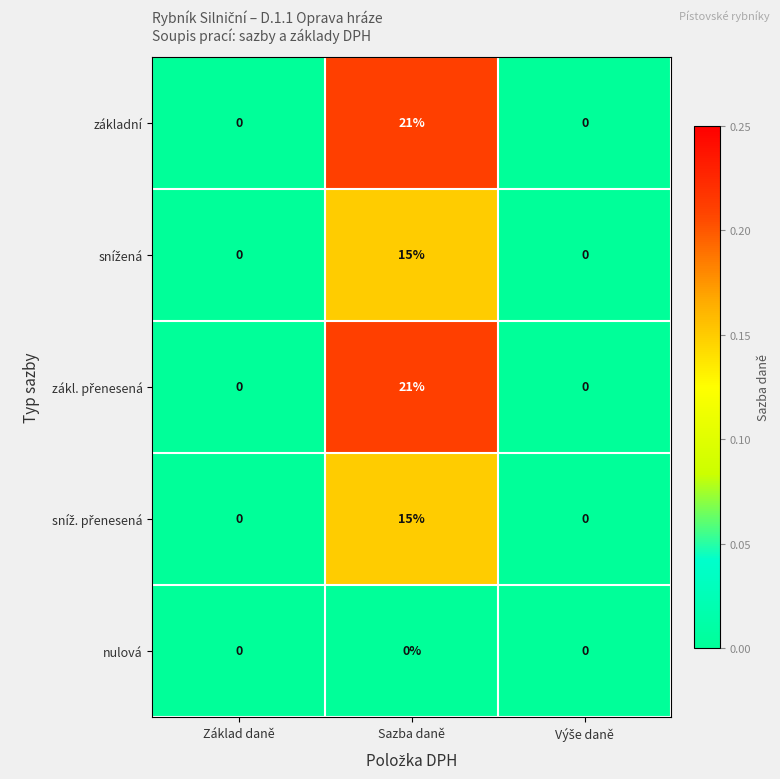

At which category is the sum across all series the highest?

Sazba daně